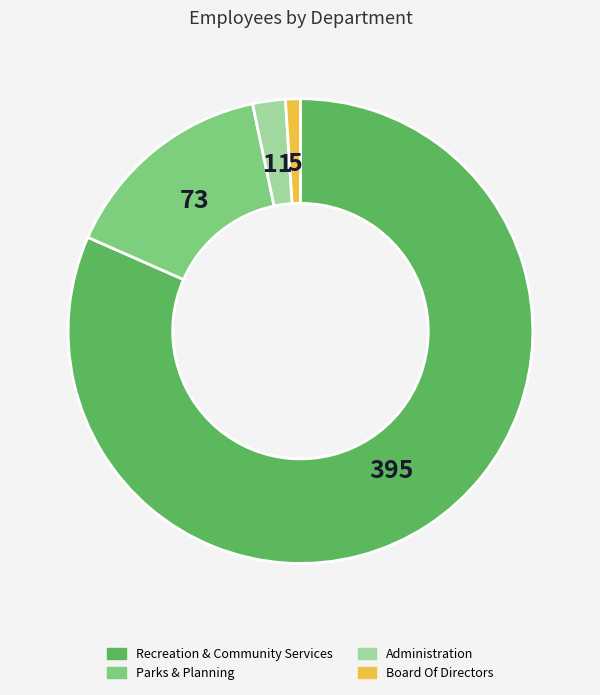

What is the smallest slice in the pie chart?

Board Of Directors